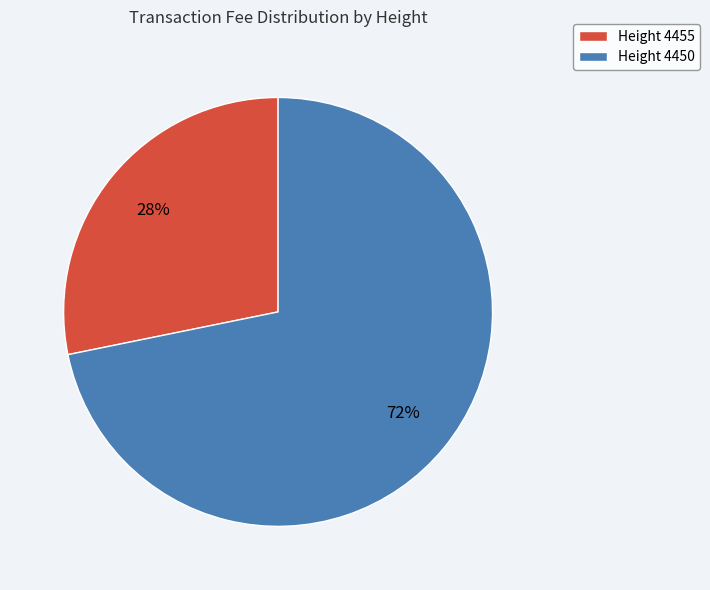

What percentage is the Height 4455 slice, to the nearest percent?

28%